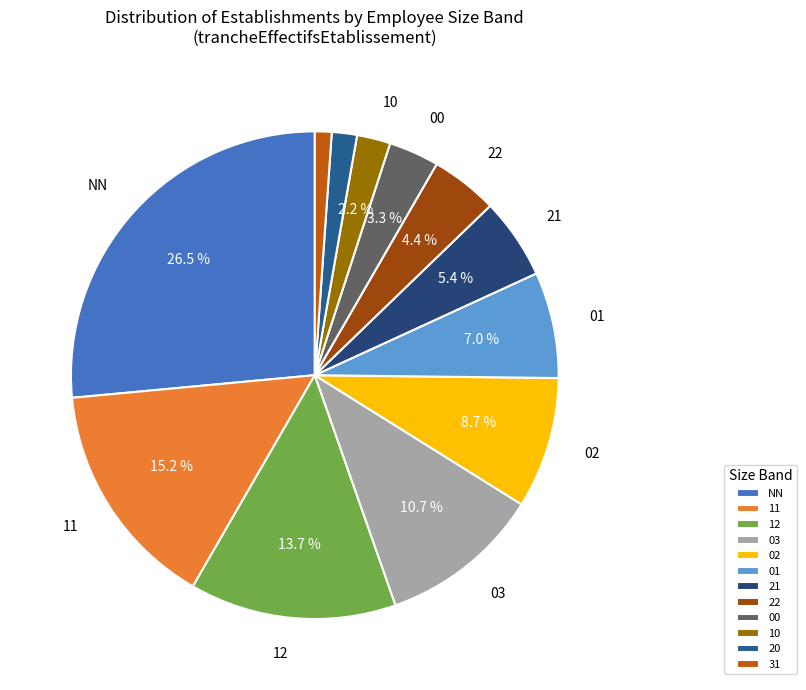

To the nearest percent, what is the average slice percentage?

8%